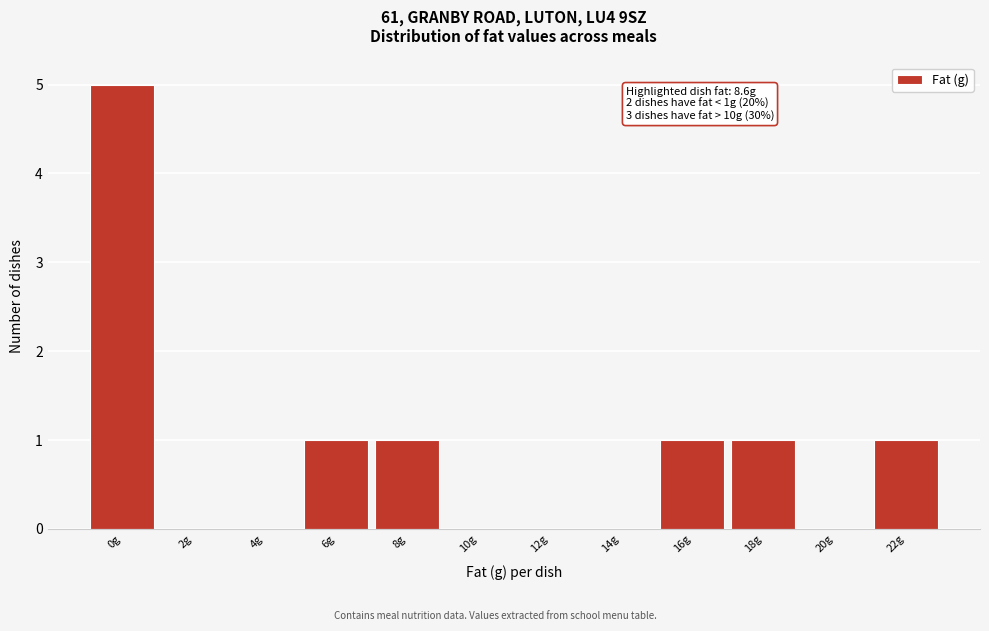

Which range on the x-axis has the tallest bar?

-1 to 1